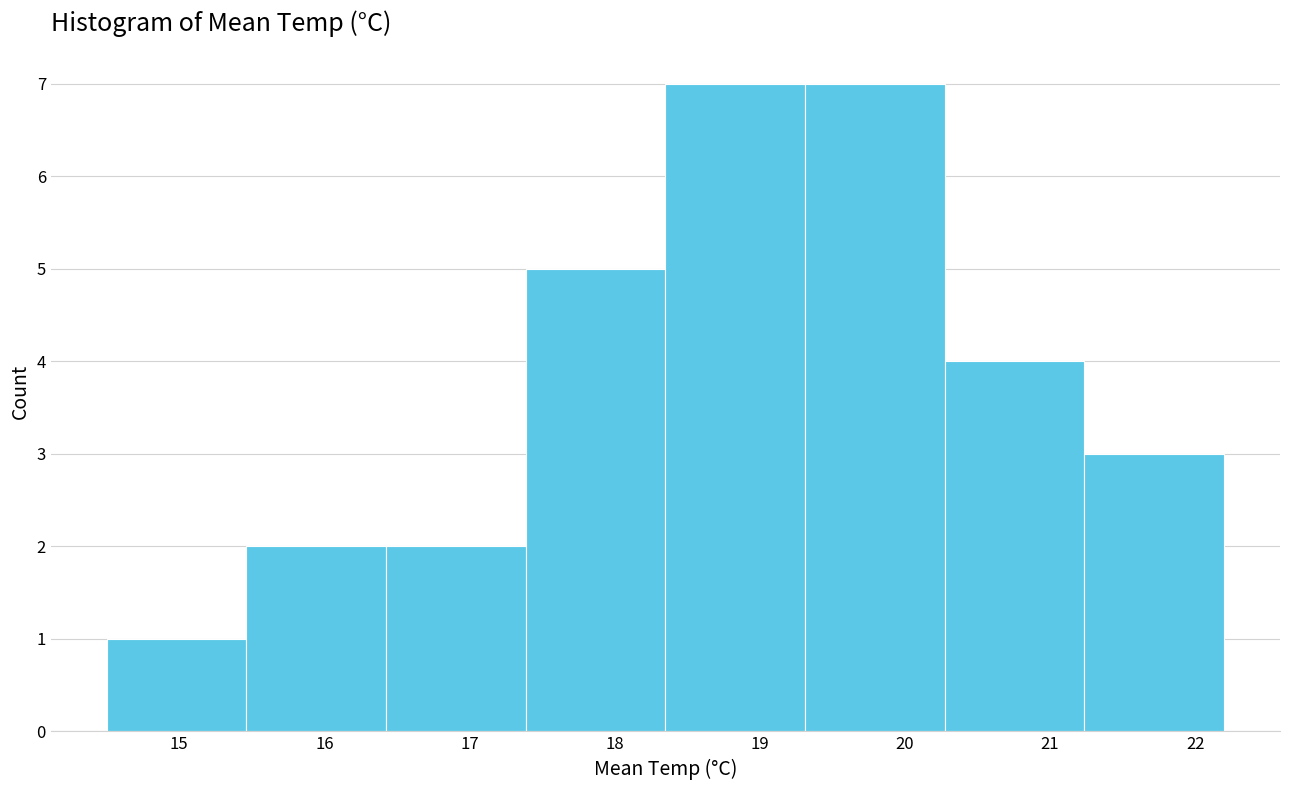

Reading left to right, transcribe this chart: for each bar, give the range it covers on the x-axis and its height. Neither the bar edges nor the heights are printed on the chart, so give them approximately, as read against the axes.

14.5 to 15.5: 1
15.5 to 16.4: 2
16.4 to 17.4: 2
17.4 to 18.4: 5
18.4 to 19.3: 7
19.3 to 20.3: 7
20.3 to 21.2: 4
21.2 to 22.2: 3